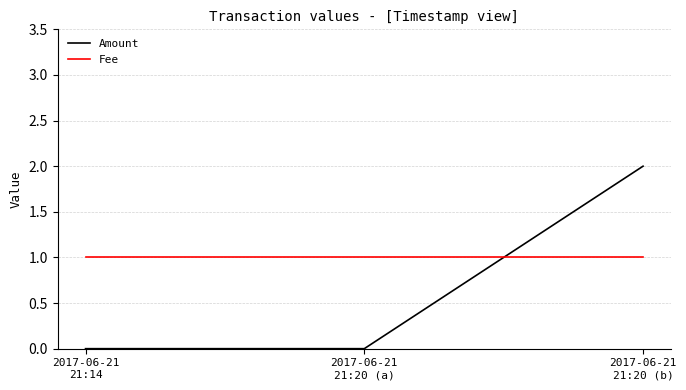

Which series has the widest spread of values?

Amount